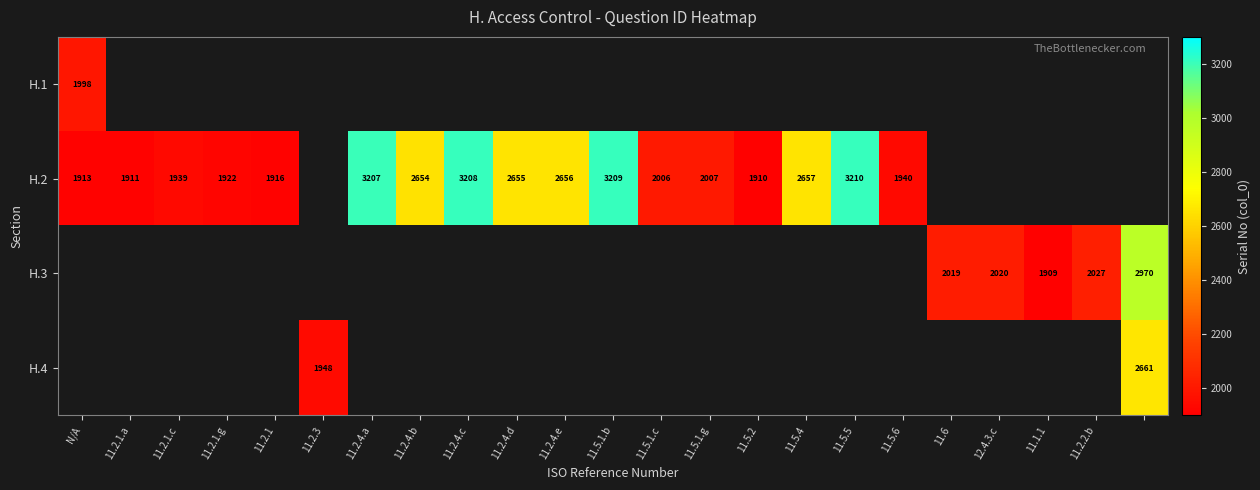

What is the maximum value shown in the chart?

3210